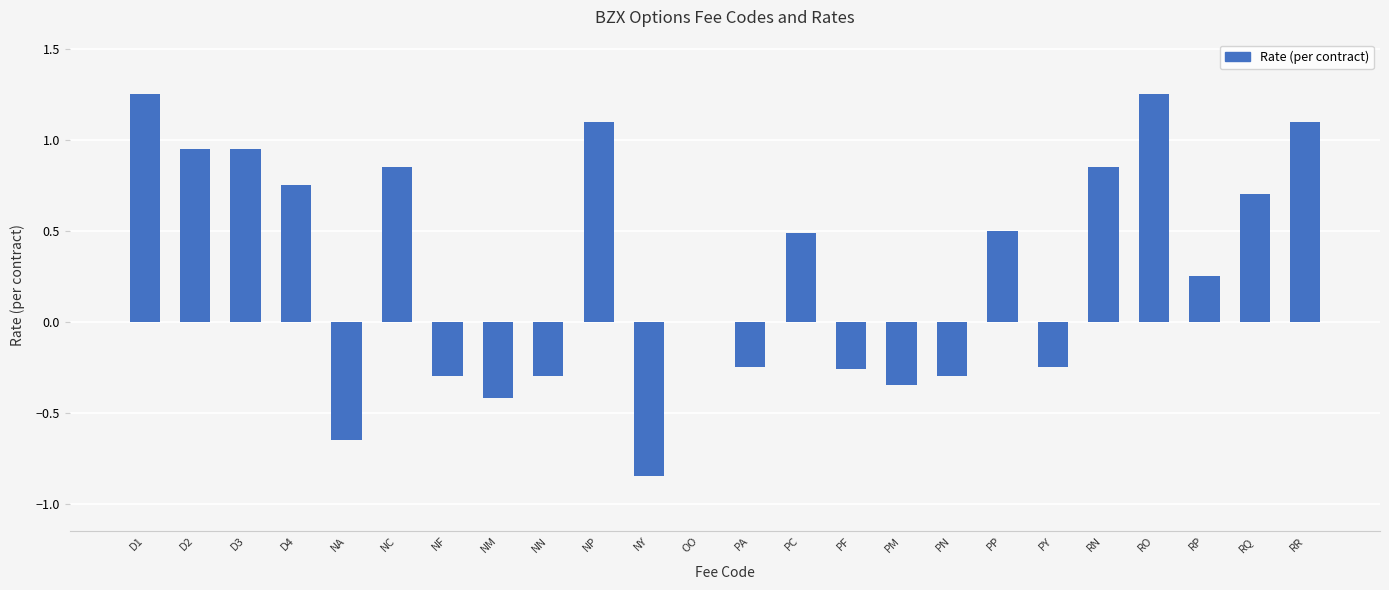

What is the sum of all values?

7.1